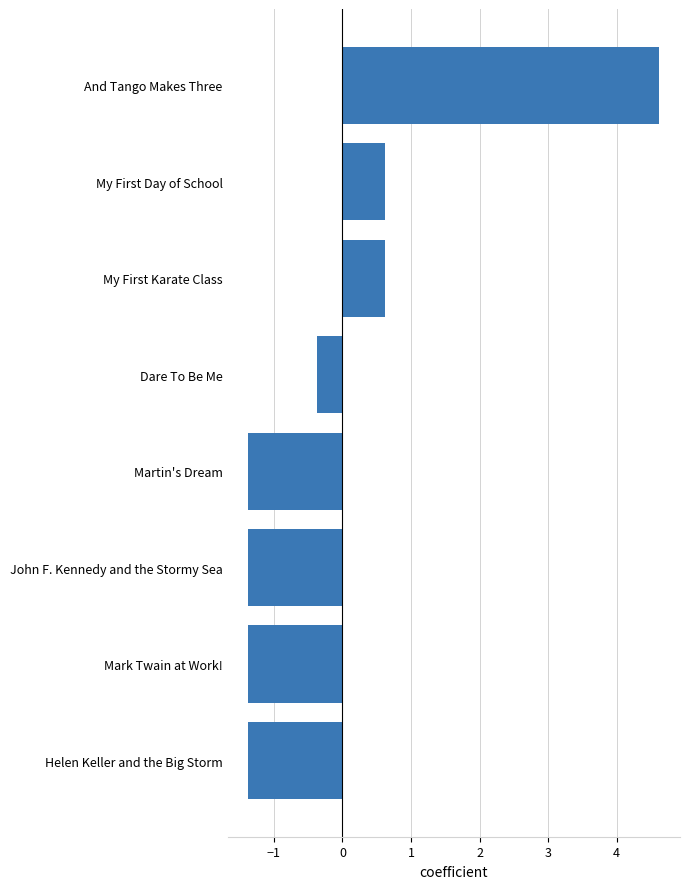

What is the label of the 3rd bar from the bottom?

John F. Kennedy and the Stormy Sea